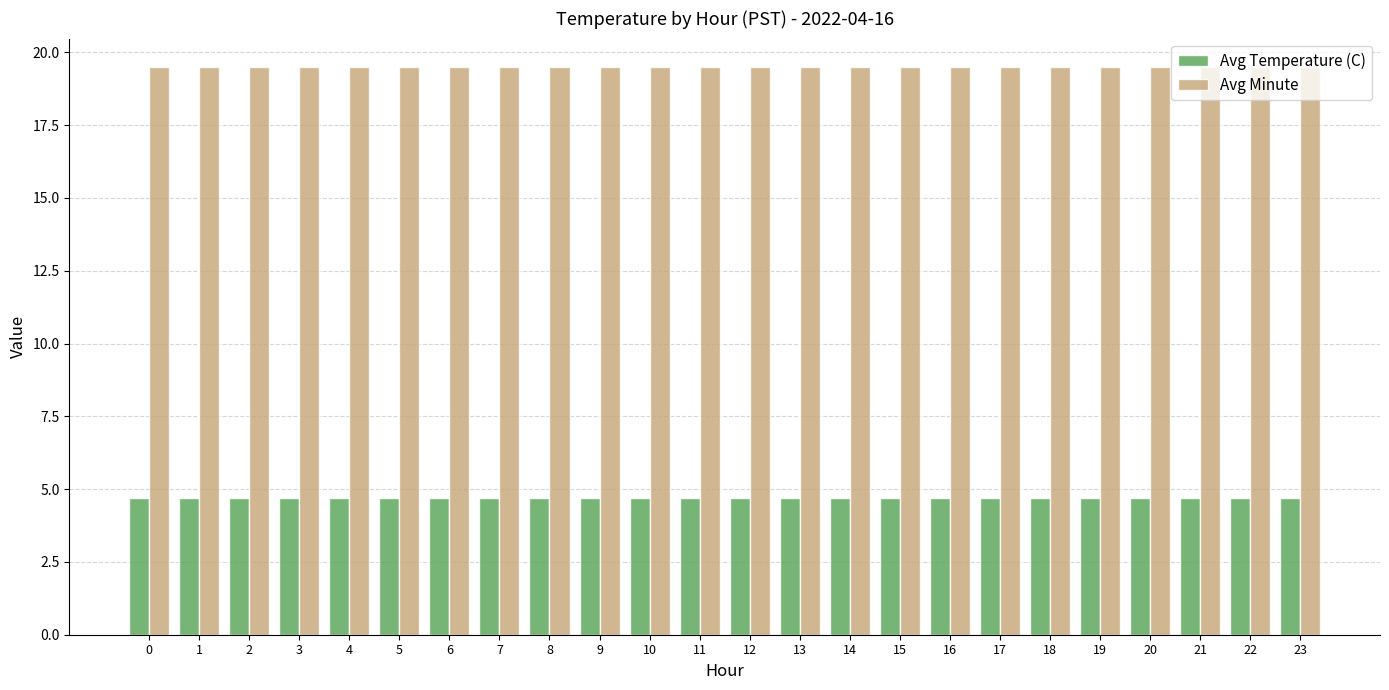

True or false: Avg Temperature (C) has a value of 8.4 at 4.

False